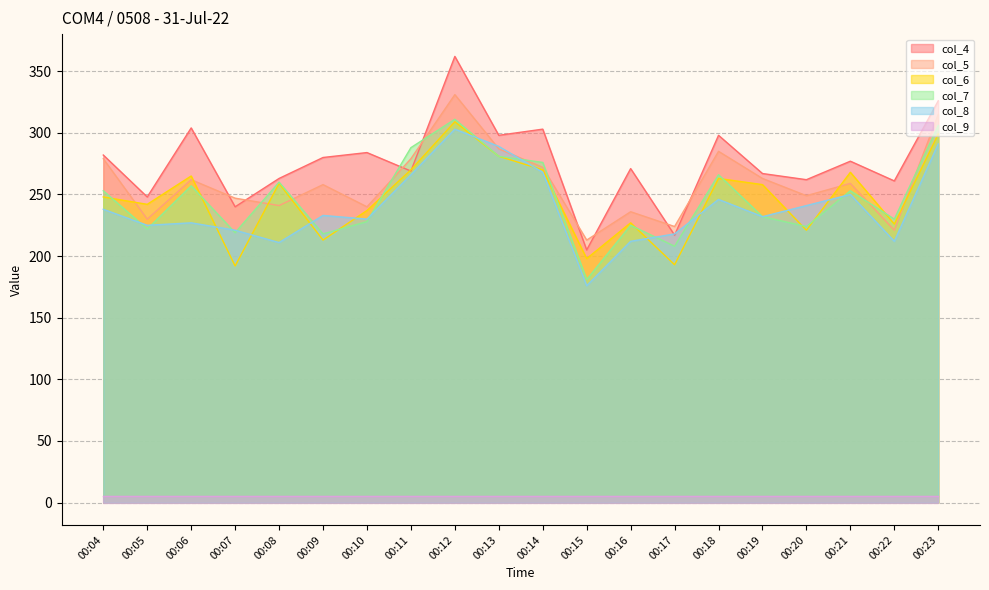

What is the difference between the highest and lowest values at 00:22?

256